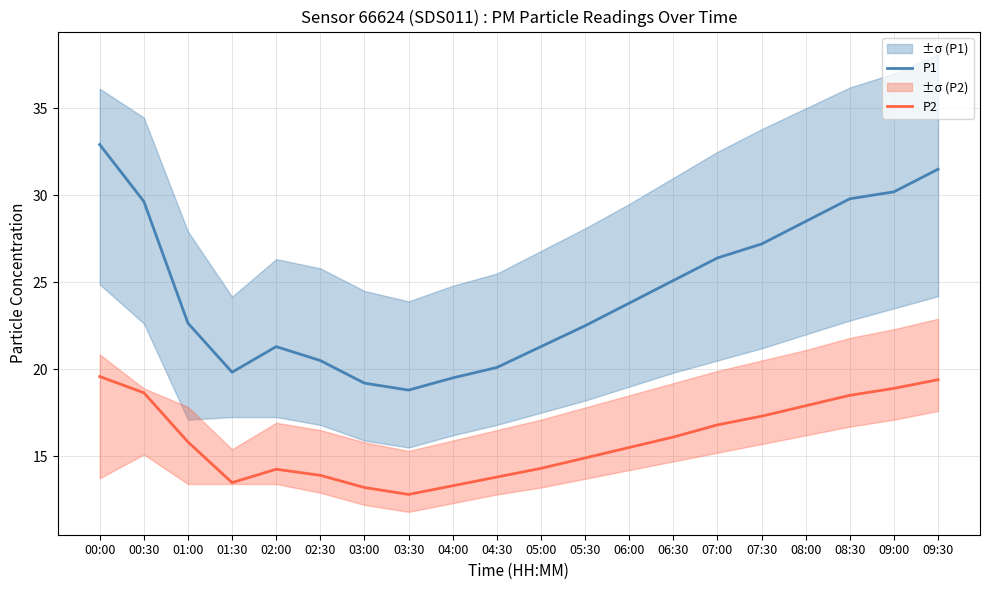

What is the average value of the P1 series?

24.5